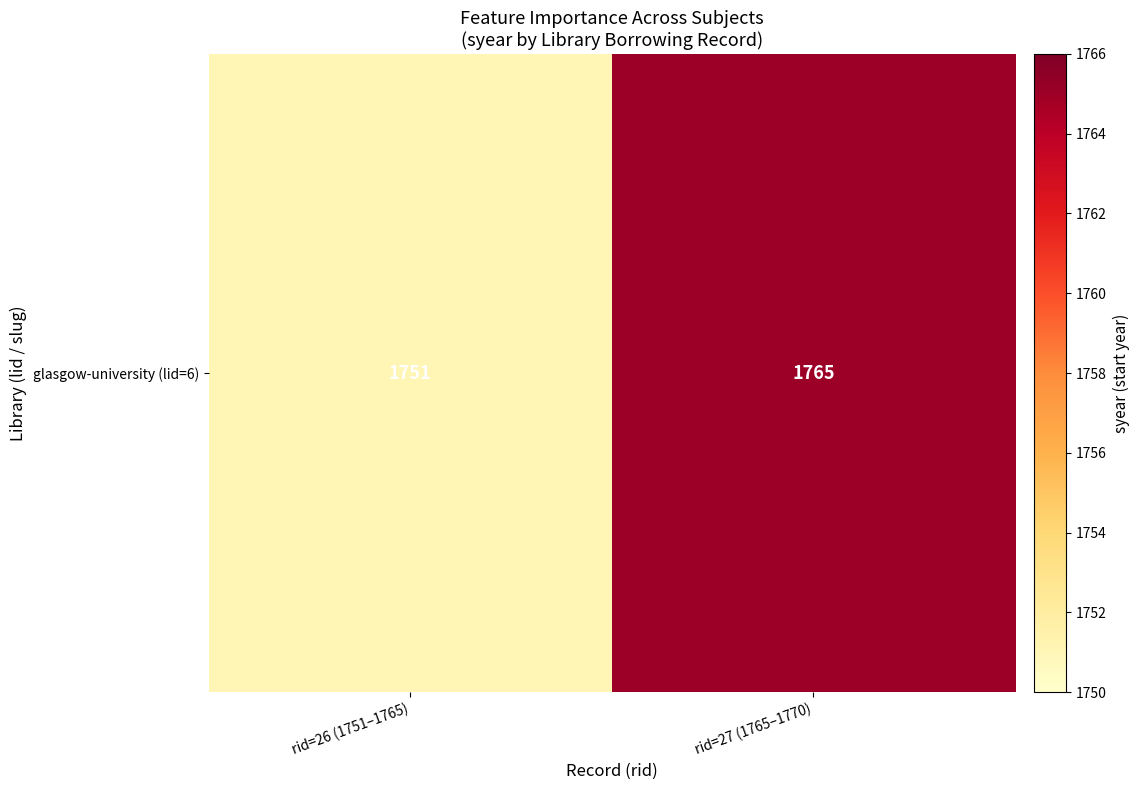

What is the smallest value displayed?

1751